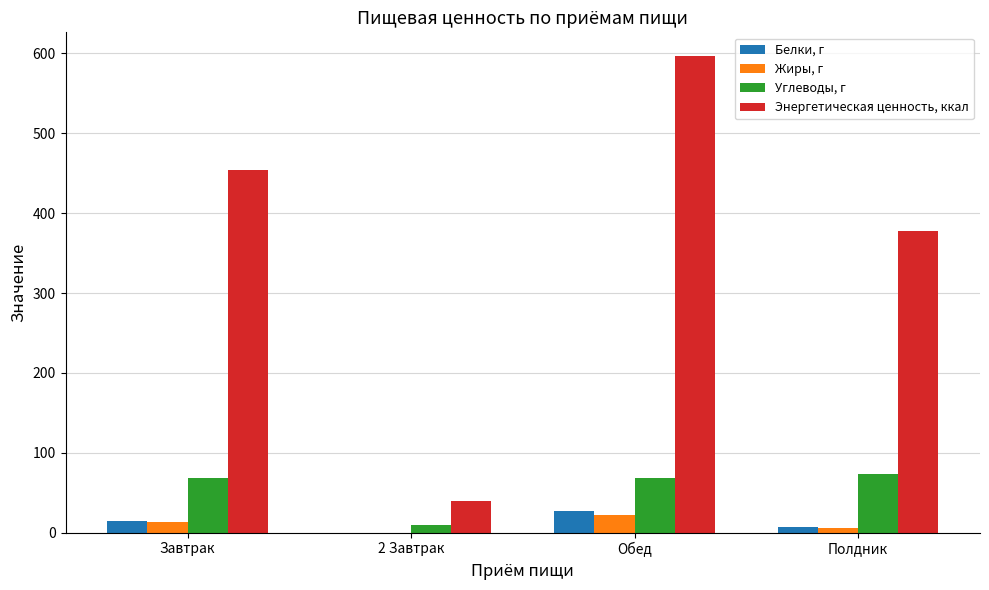

What is the sum of all Углеводы, г values?

220.6